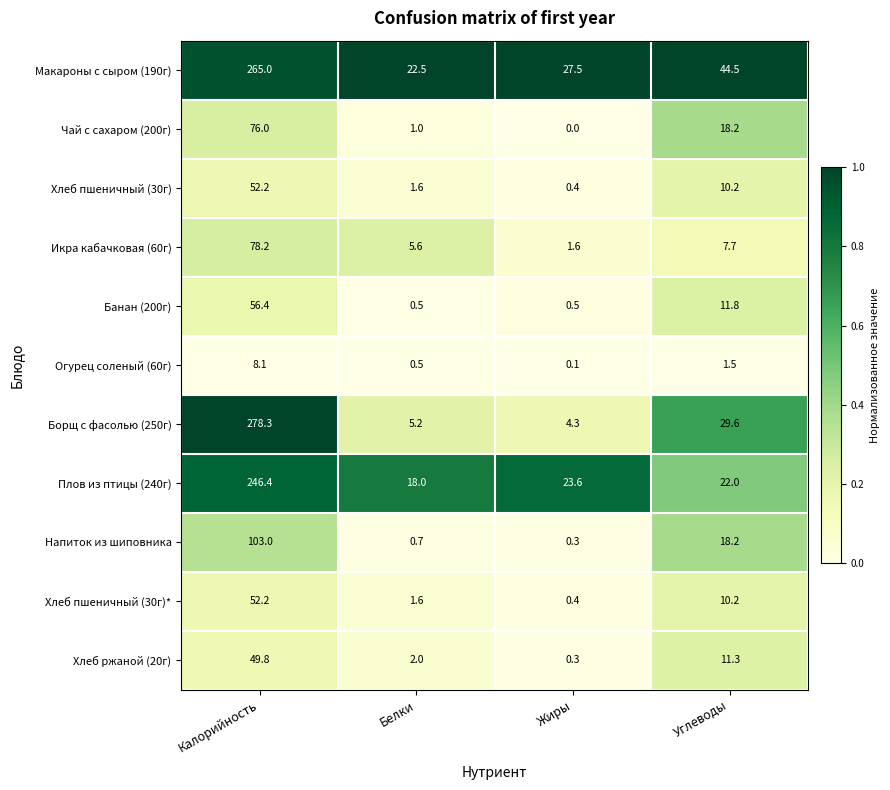

Rank the categories by Хлеб пшеничный (30г)* value from lowest to highest.

Жиры, Белки, Углеводы, Калорийность